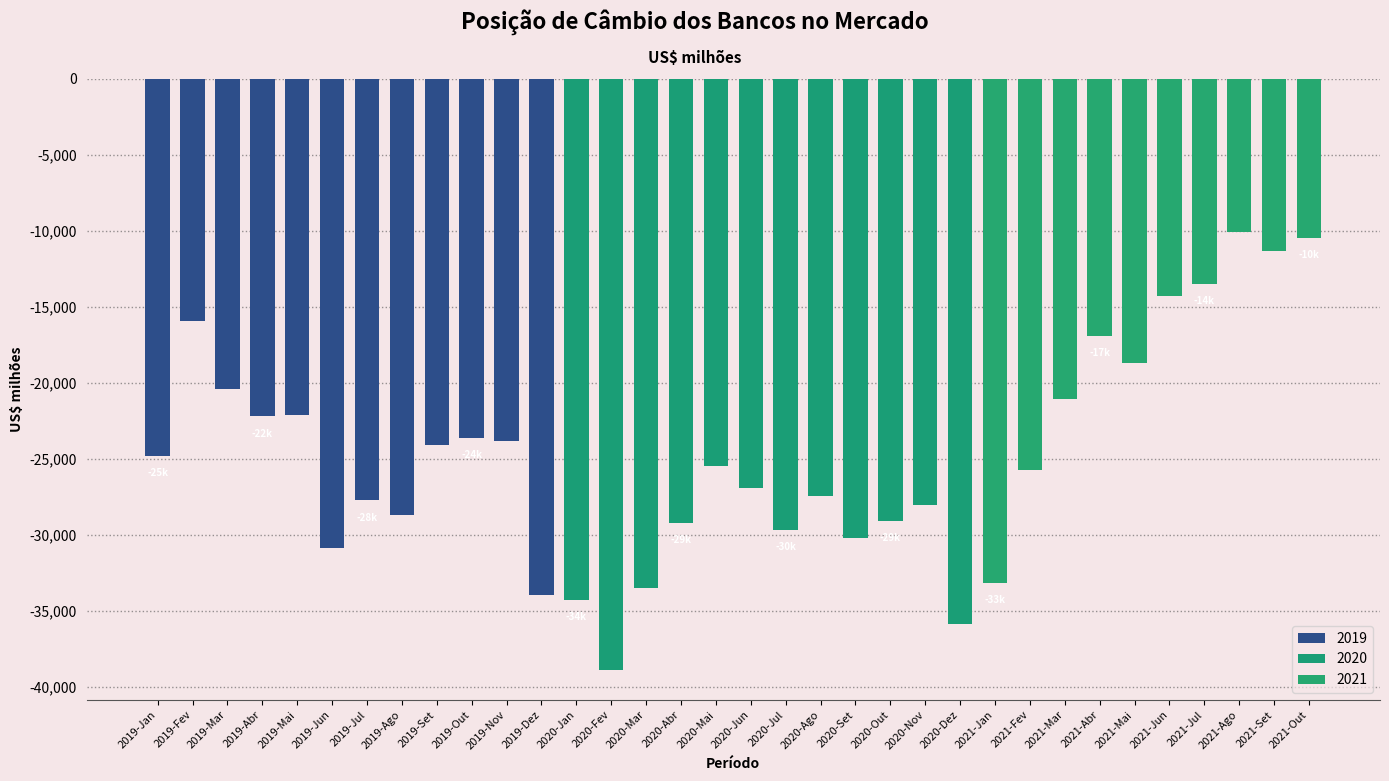

What is the label of the 5th bar from the left?

2019-Mai